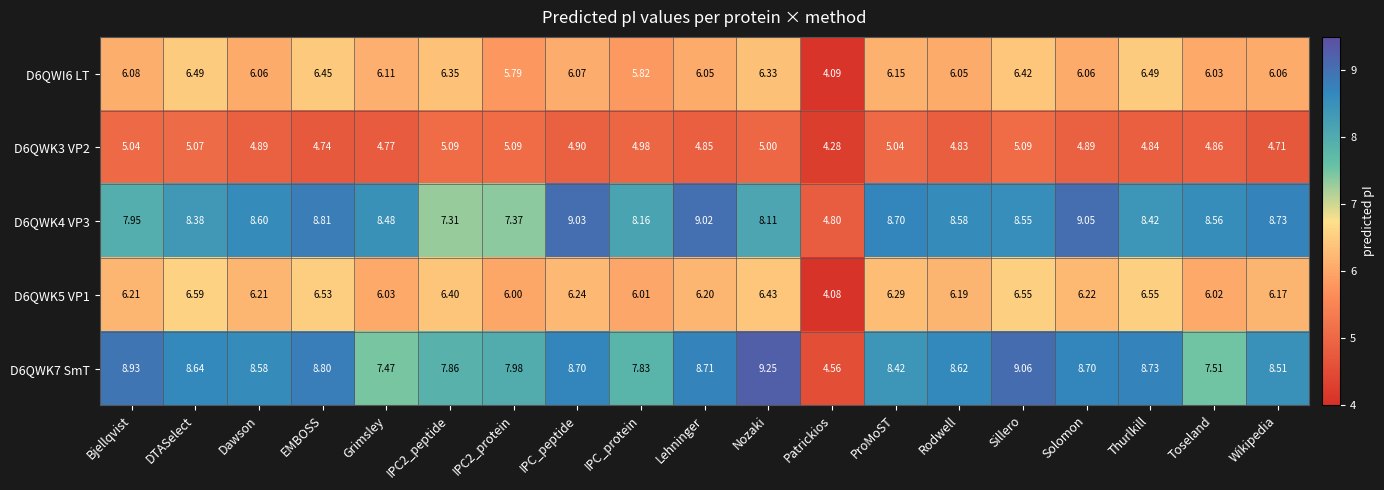

At which category is the sum across all series the highest?

Sillero